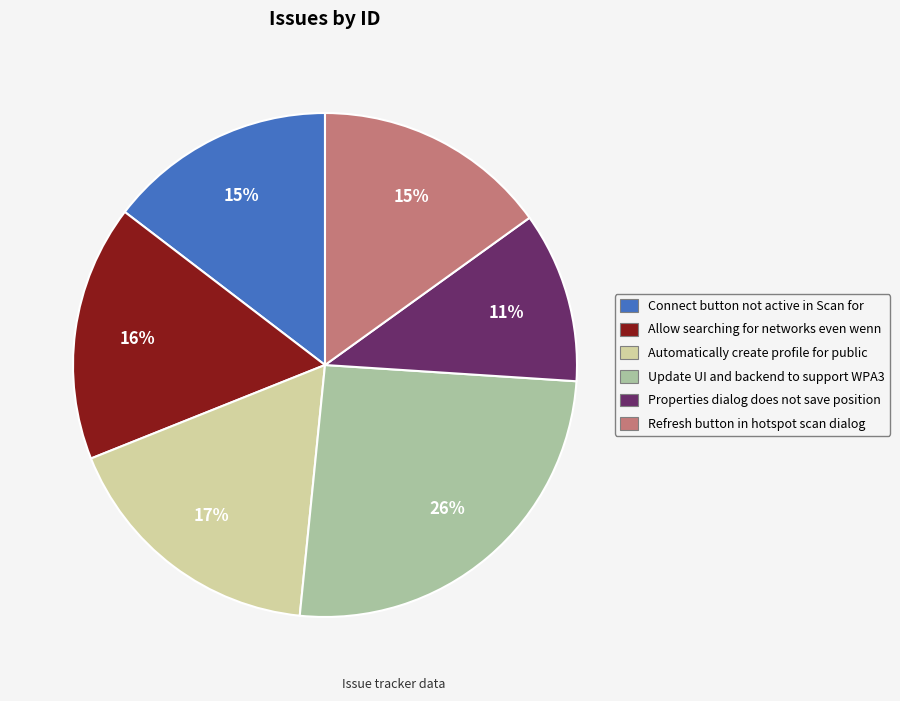

To the nearest percent, what percentage of the pie is Automatically create profile for public?

17%